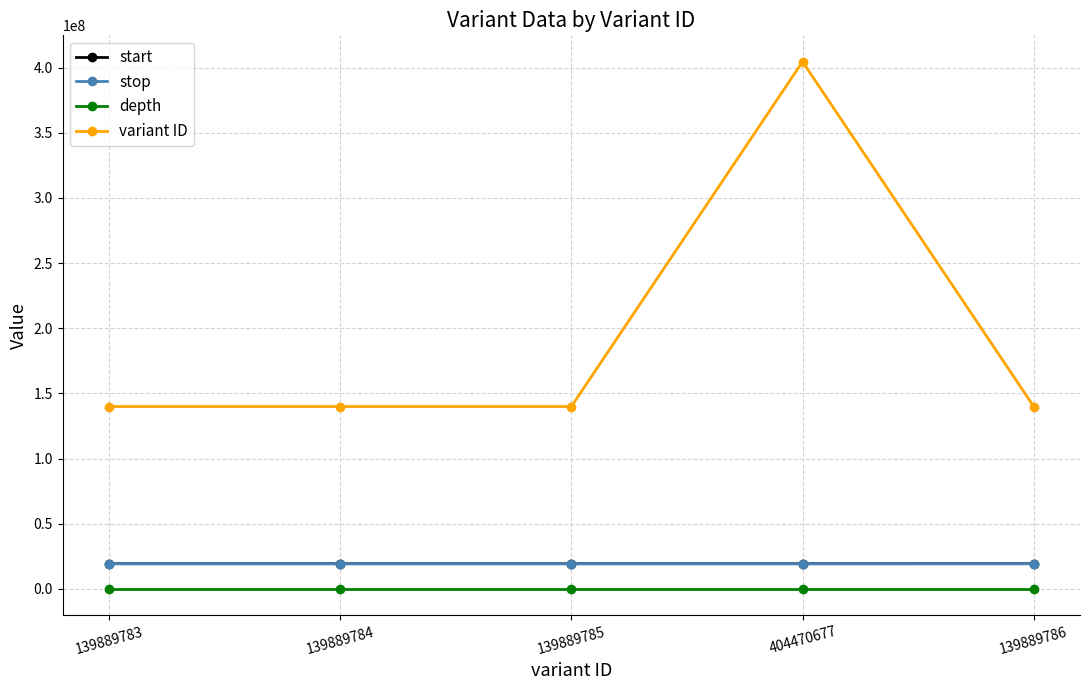

The variant ID series shows 55380642 at 139889786. True or false?

False